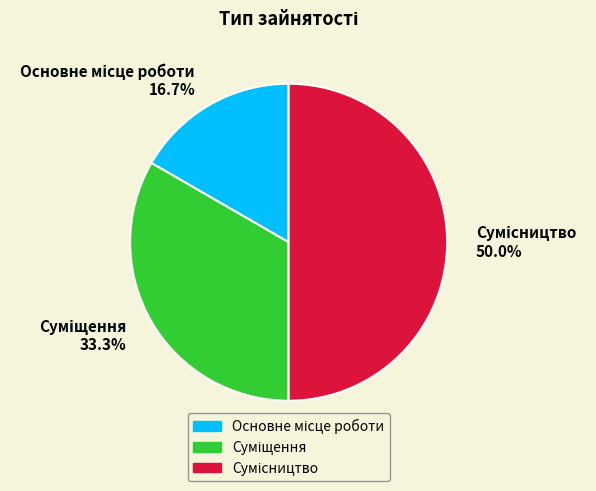

Is it true that Сумісництво is 50% of the pie?

True